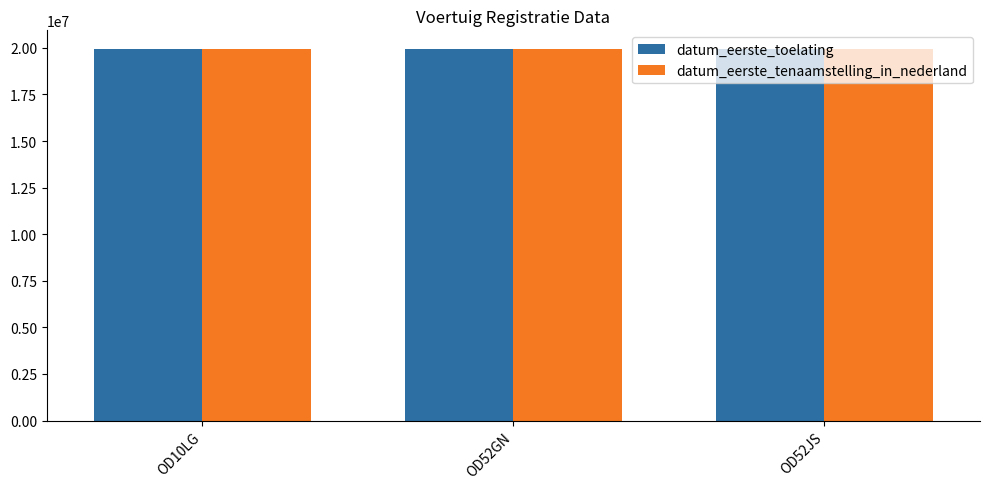

What is the sum of the datum_eerste_toelating values at OD10LG and OD52GN?

39881351